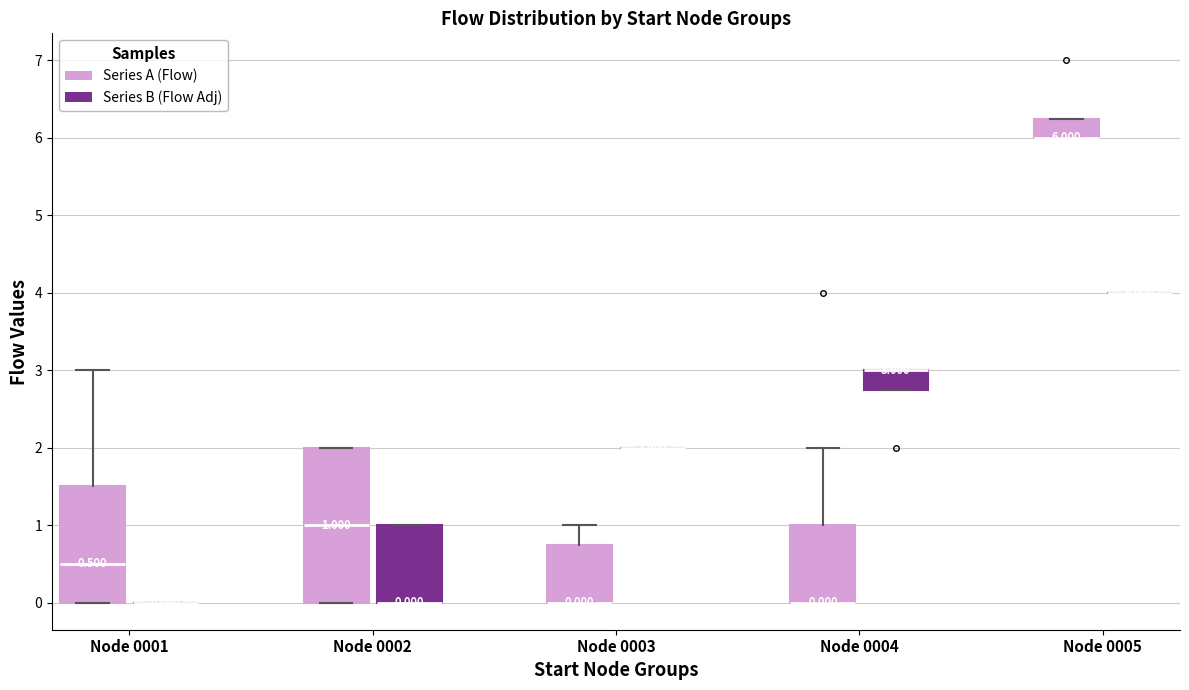

Comparing the boxes themselves (not the whiskers), which one is the tallest?

Node 0002 (Series A (Flow))